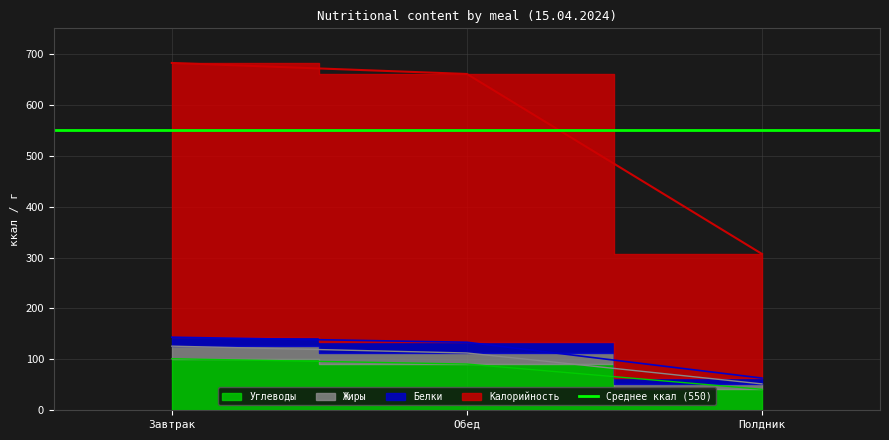

What is the difference between the Белки values at Обед and Завтрак?

7.7